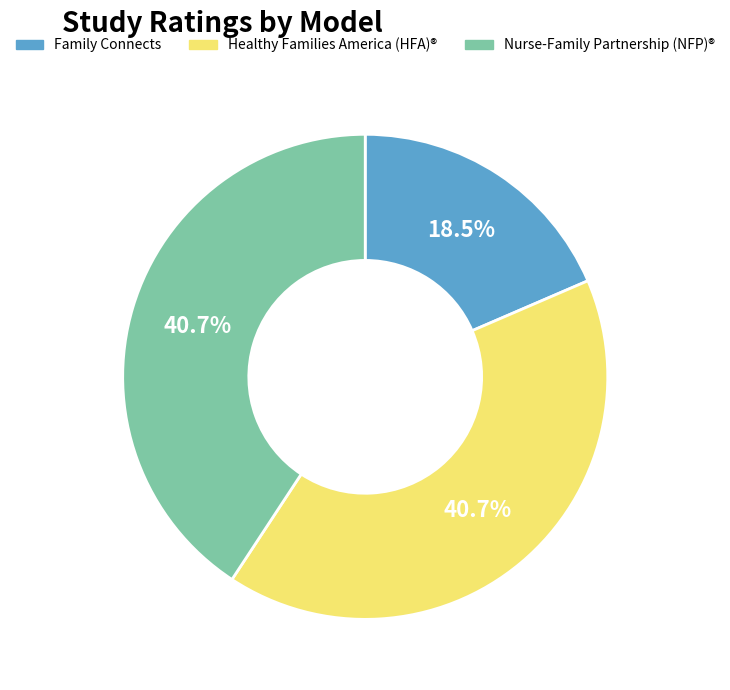

To the nearest percent, what is the difference between the largest and smallest slice percentages?

22%